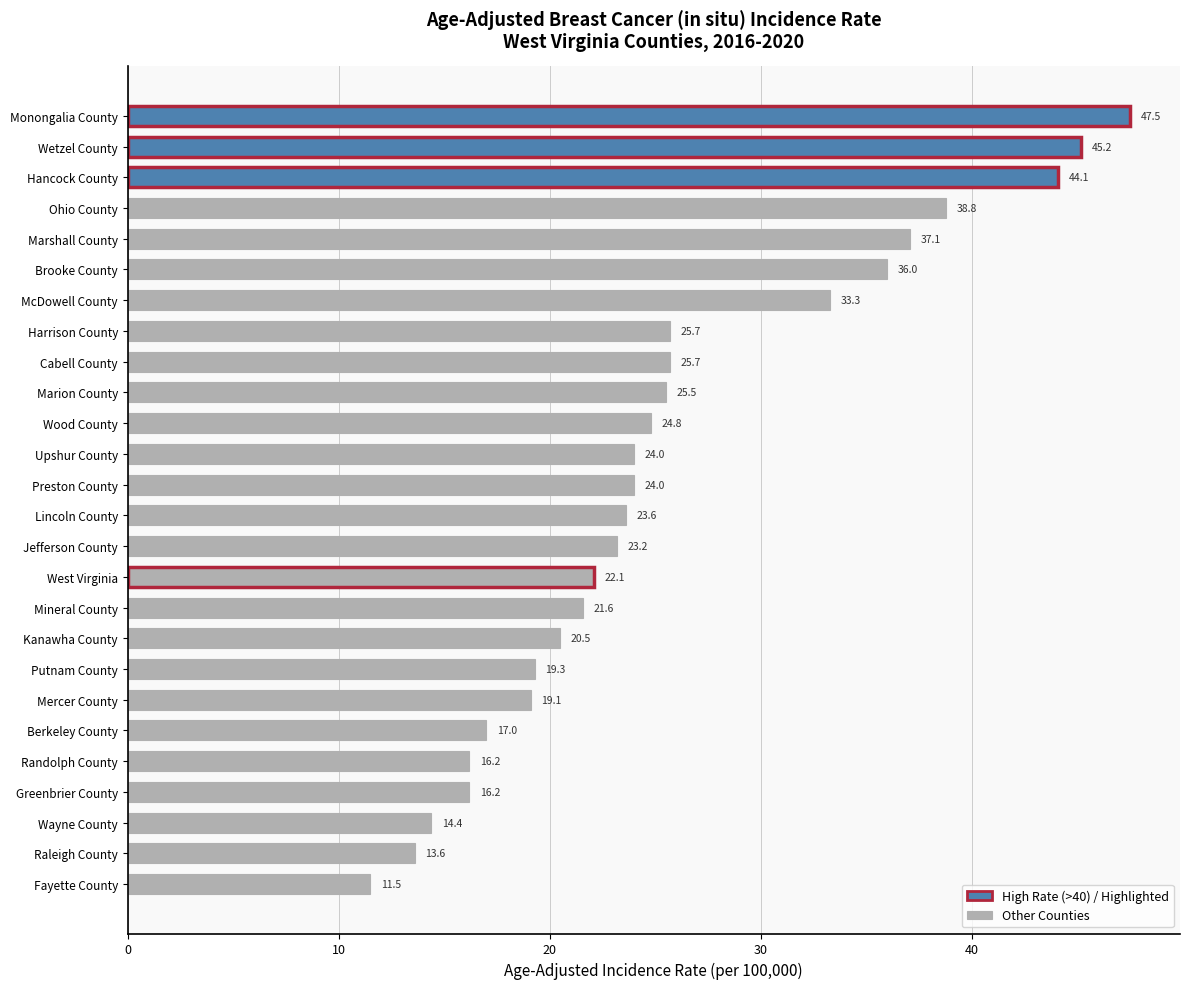

What is the ratio of the value at Marshall County to the value at Wetzel County?

0.8